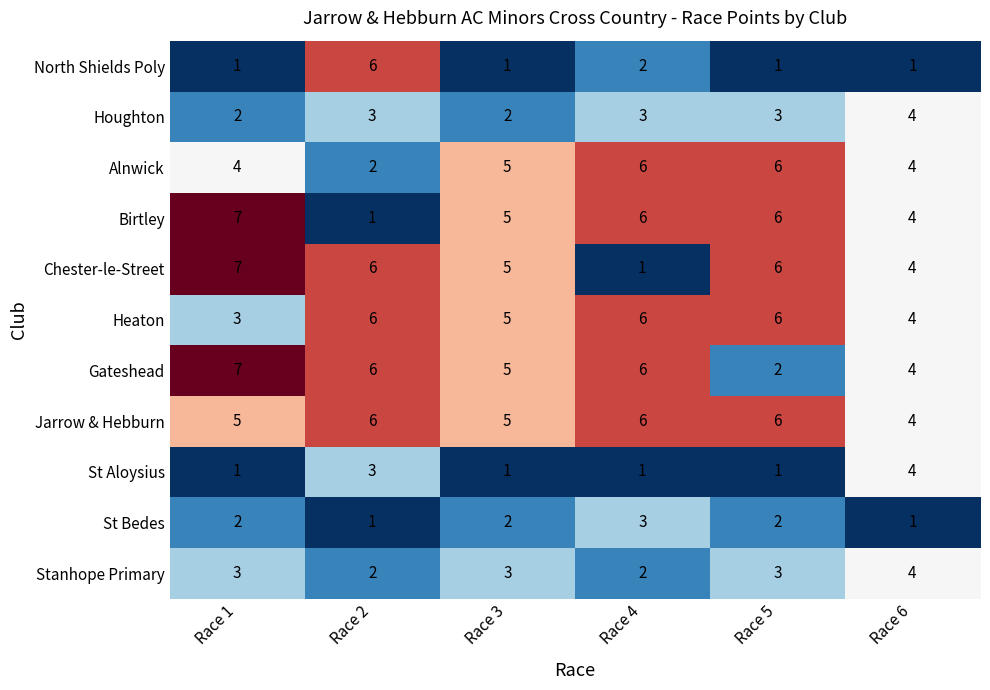

What is the maximum value shown in the chart?

7